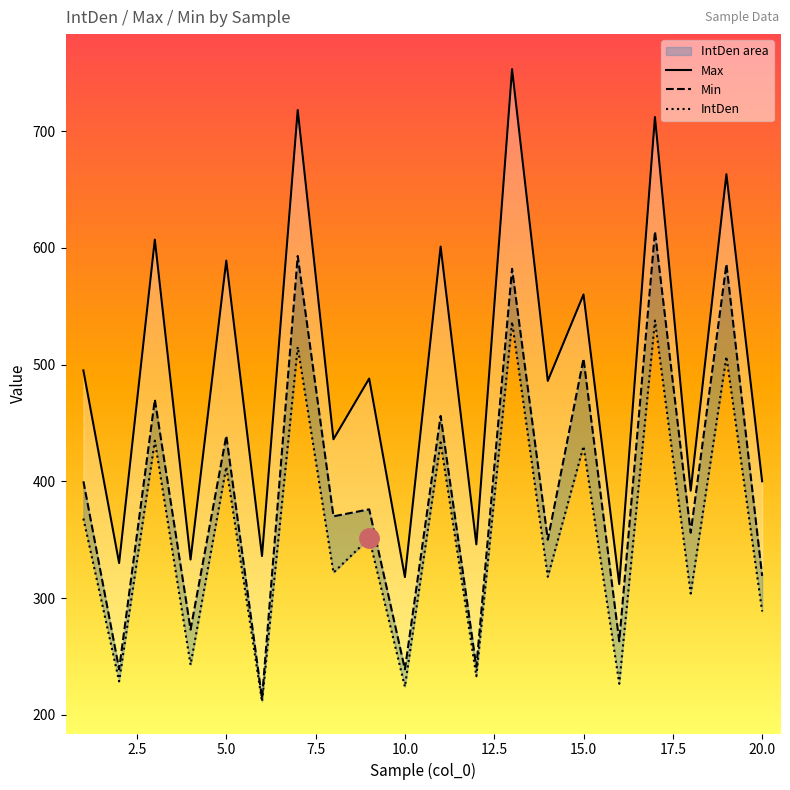

What is the average value of the IntDen series?

356.3